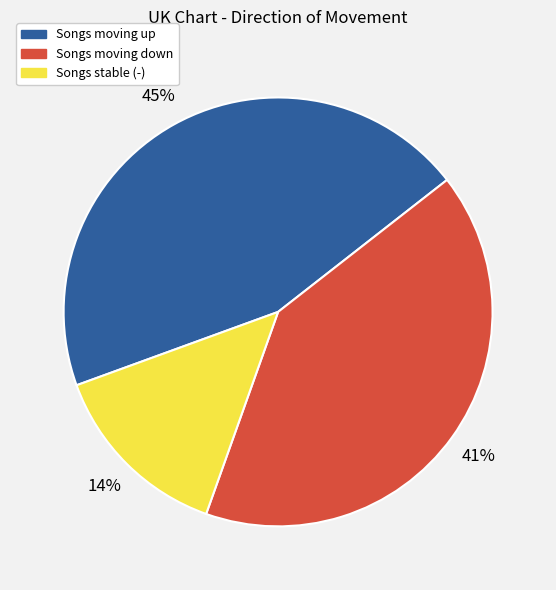

Is there a majority slice in this chart?

No